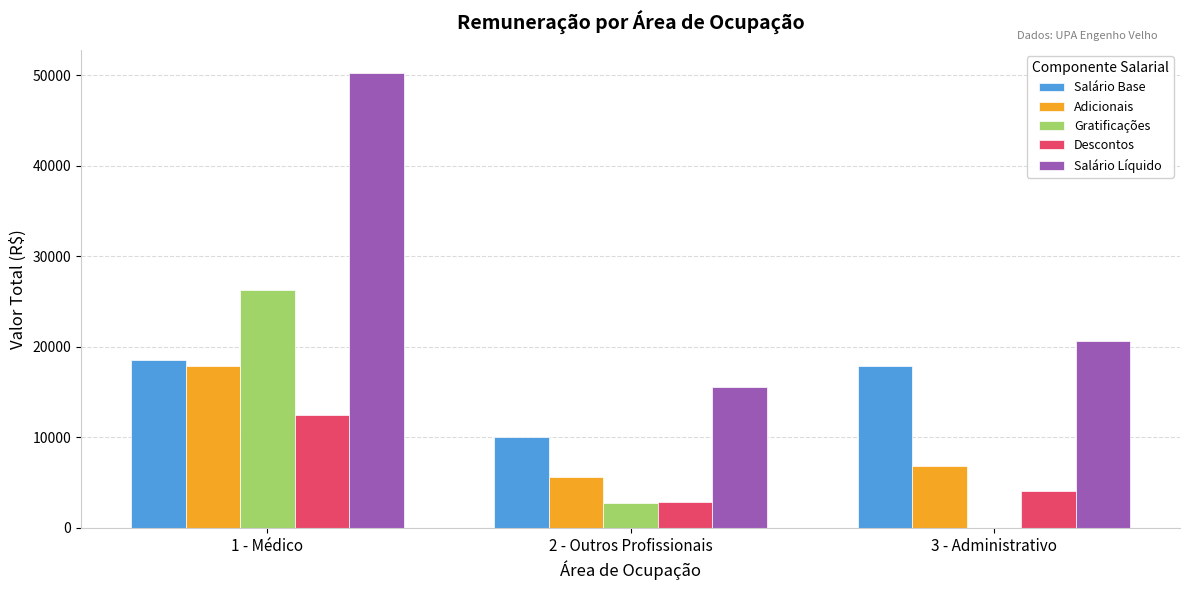

What value does the Gratificações series have at 1 - Médico?

26252.2